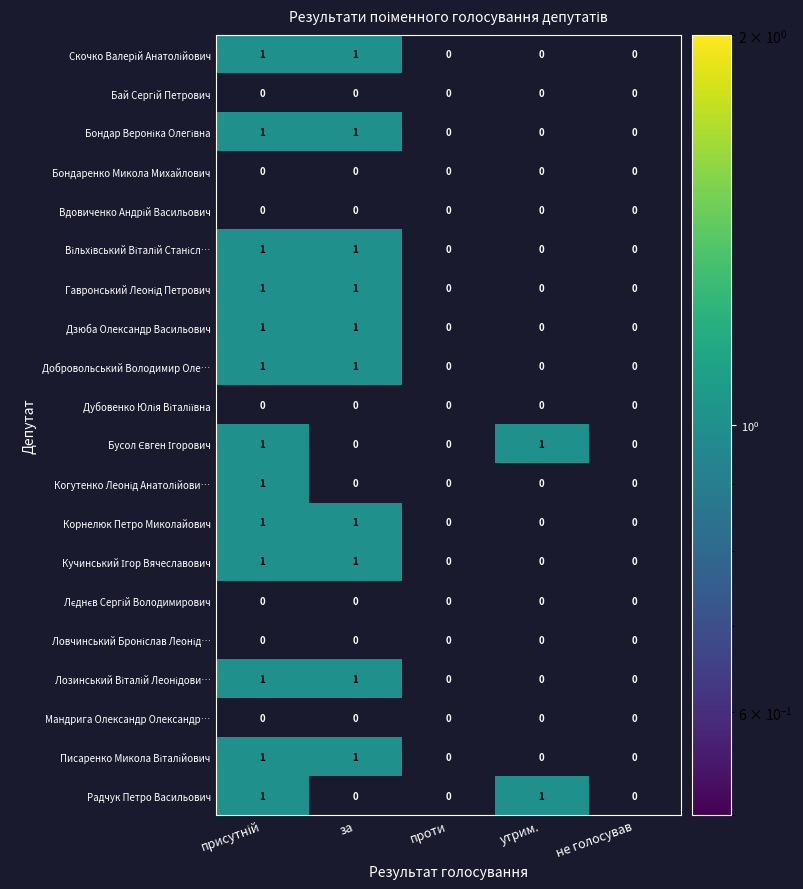

The Бондаренко Микола Михайлович series shows 0 at за. True or false?

True